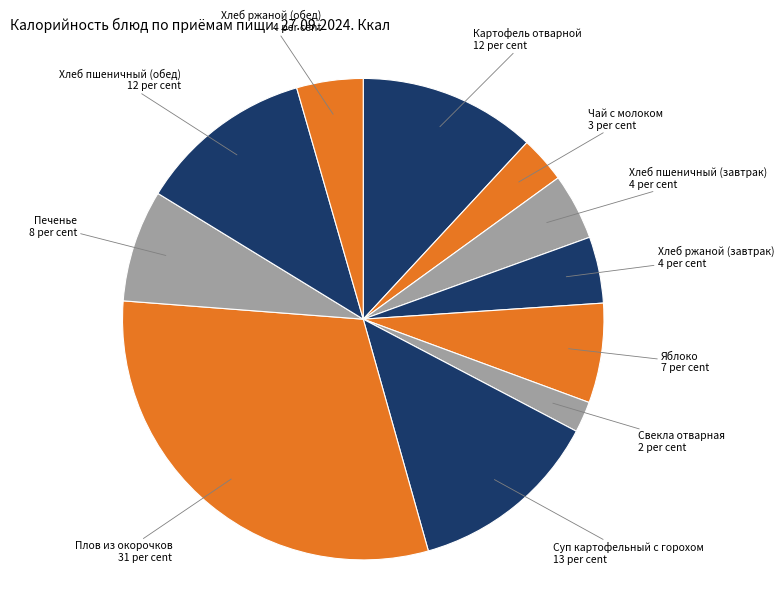

Is it true that Хлеб ржаной (обед) is 15% of the pie?

False